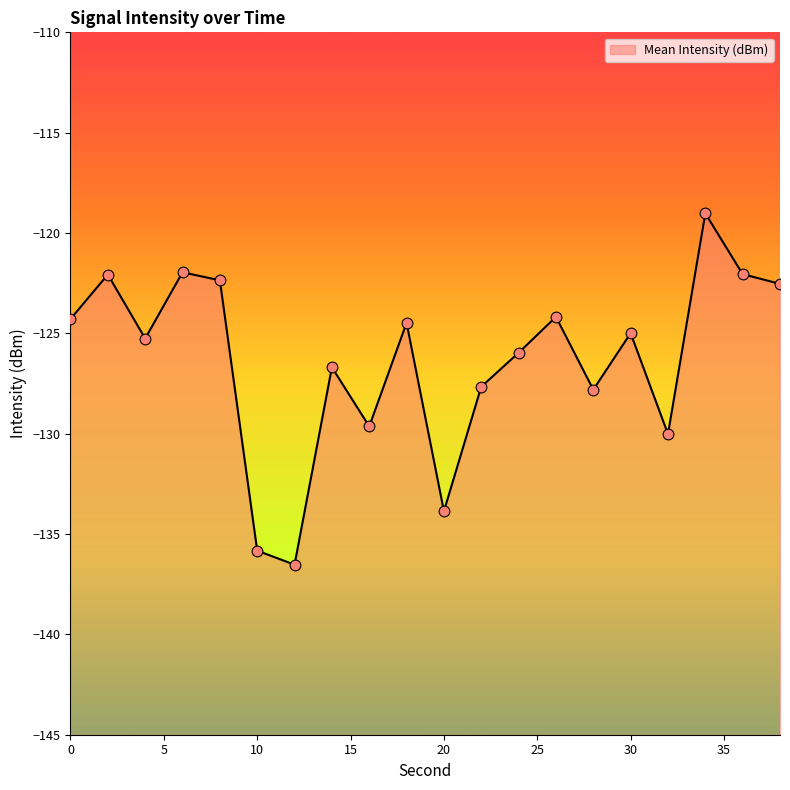

Between 4 and 28, which is larger?

4